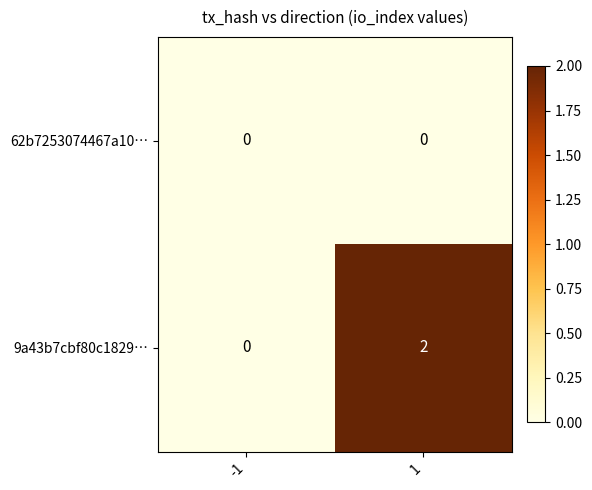

Reading left to right, what are all the values shown in this chart?

62b7253074467a10…: -1=0	1=0
9a43b7cbf80c1829…: -1=0	1=2